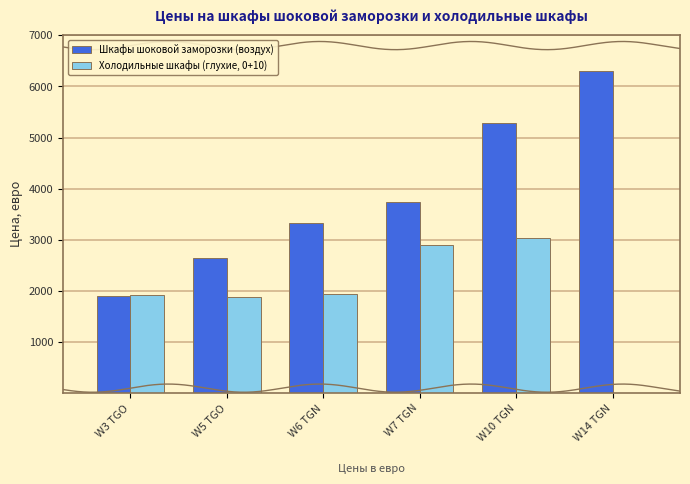

At which category is the sum across all series the highest?

W10 TGN